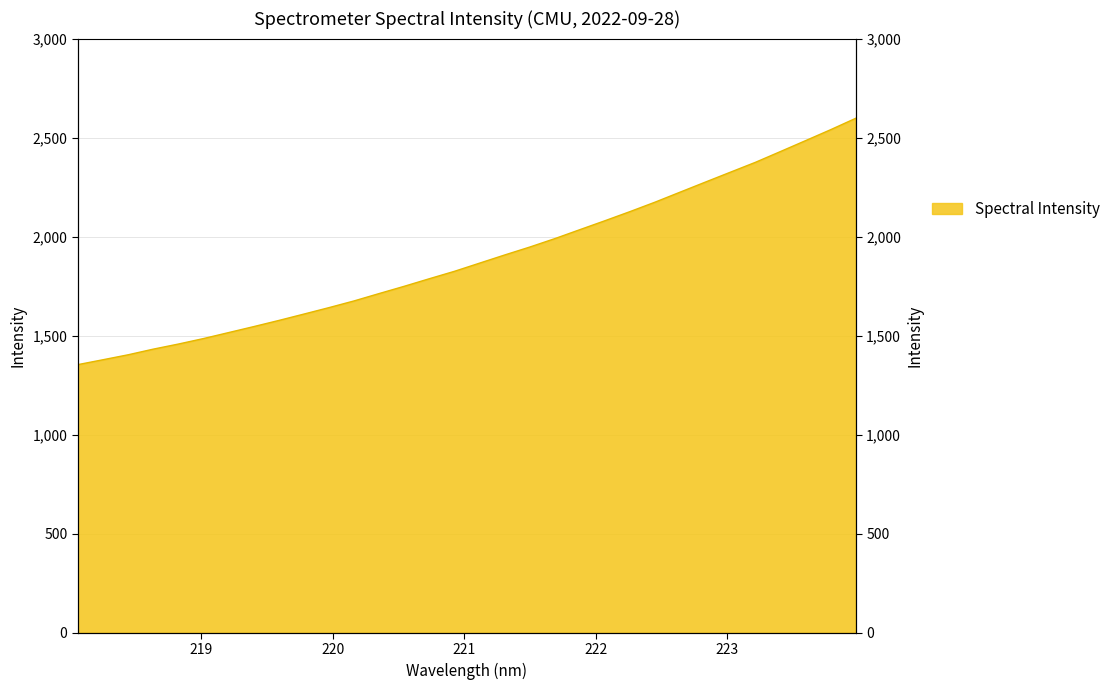

What is the label of the 29th point from the right?

218.6332